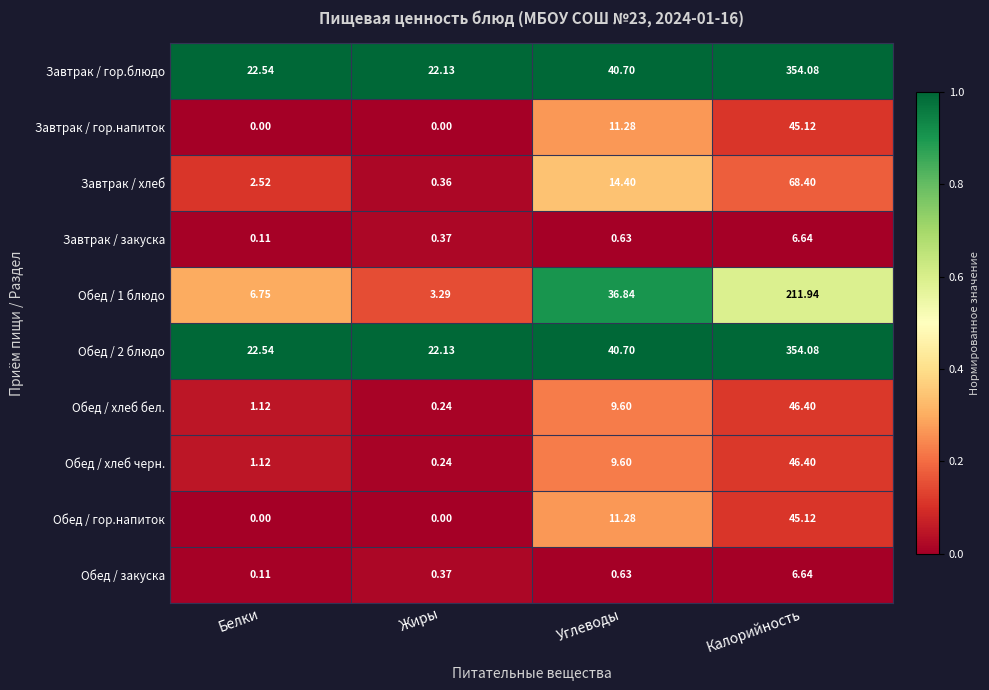

Where is Завтрак / закуска nearest to the value 3?

Углеводы